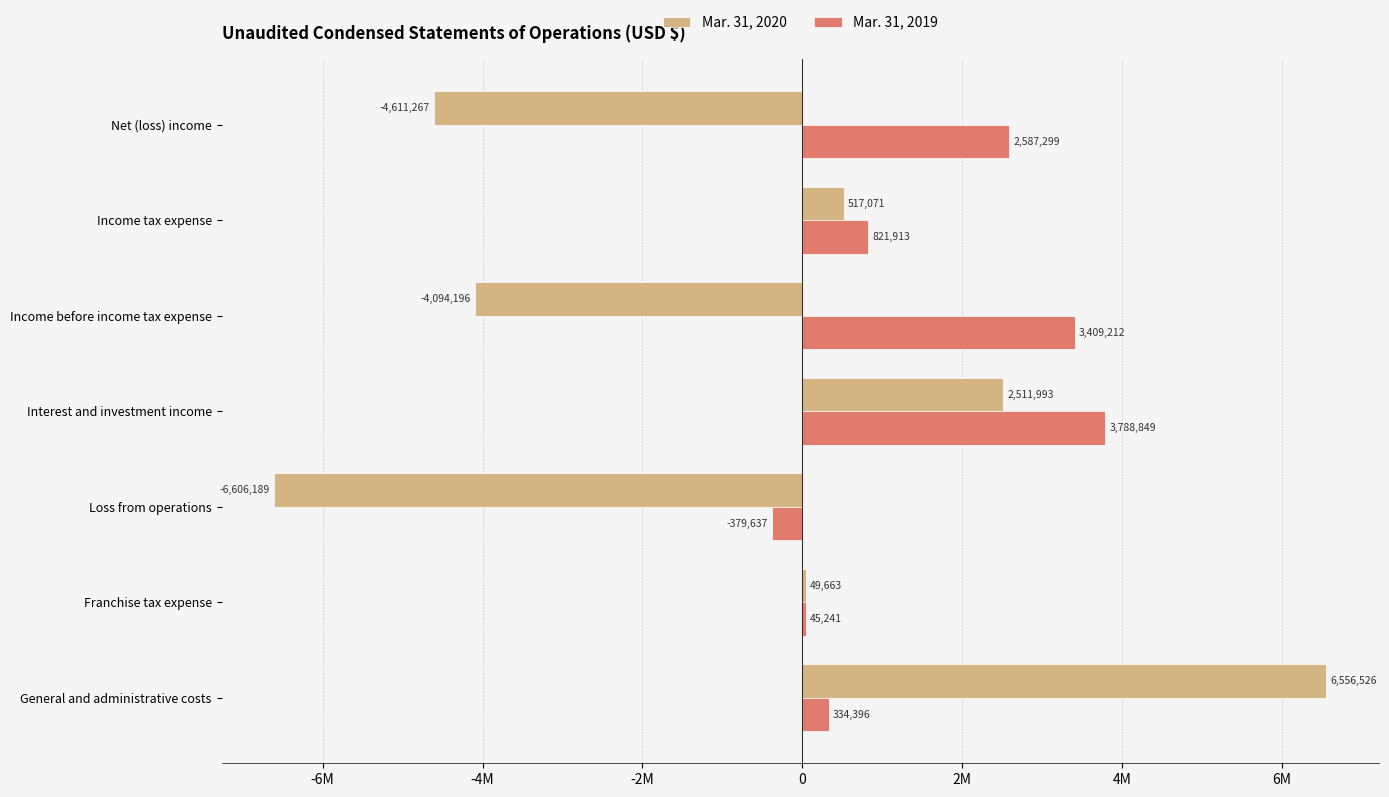

Which series has the largest range (max minus min)?

Mar. 31, 2020